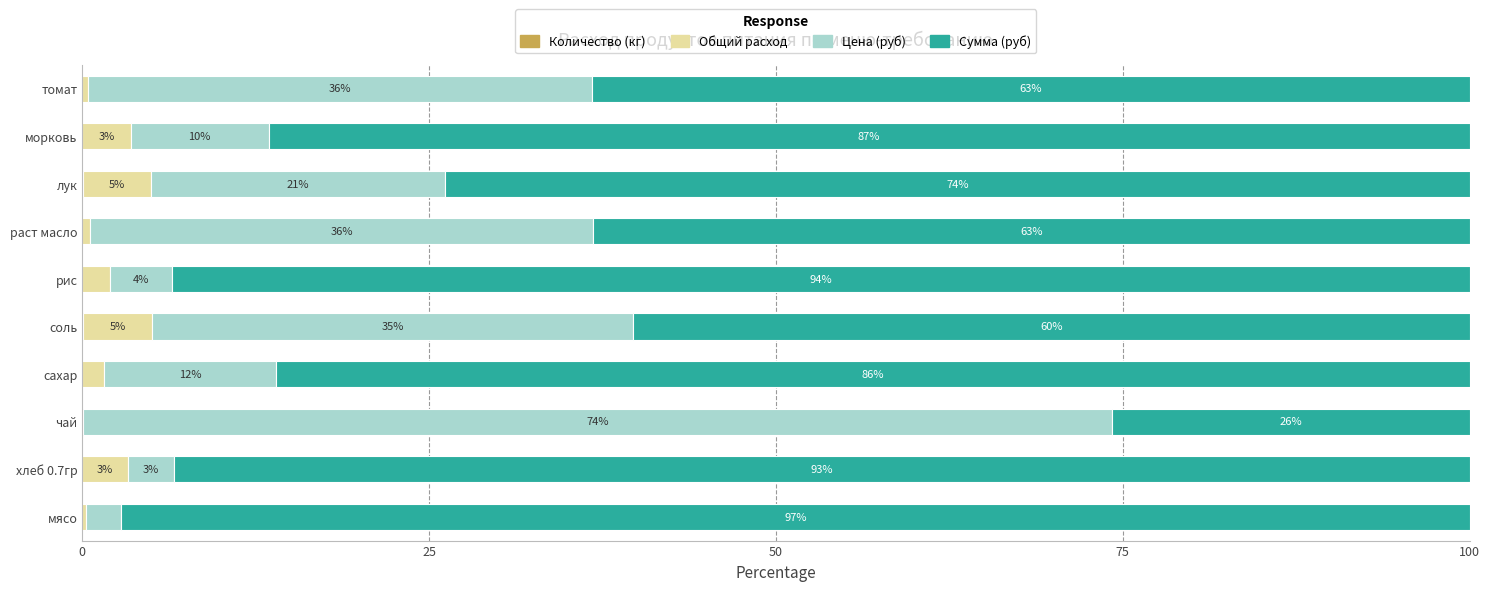

Which series has the largest total across all categories?

Сумма (руб)